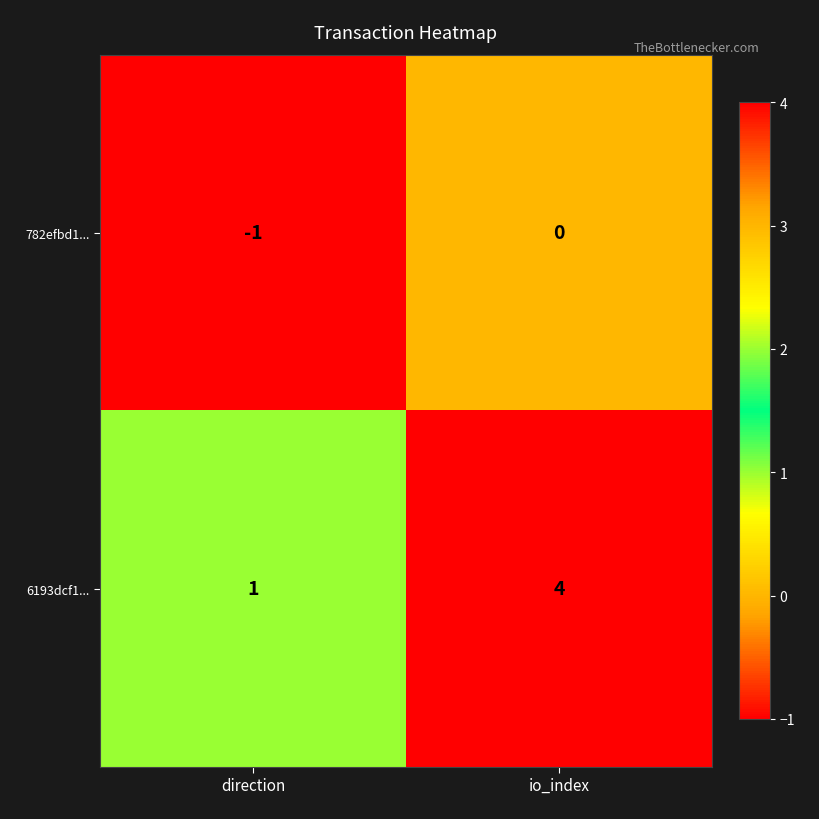

Is it true that 6193dcf1... equals 2 at io_index?

False